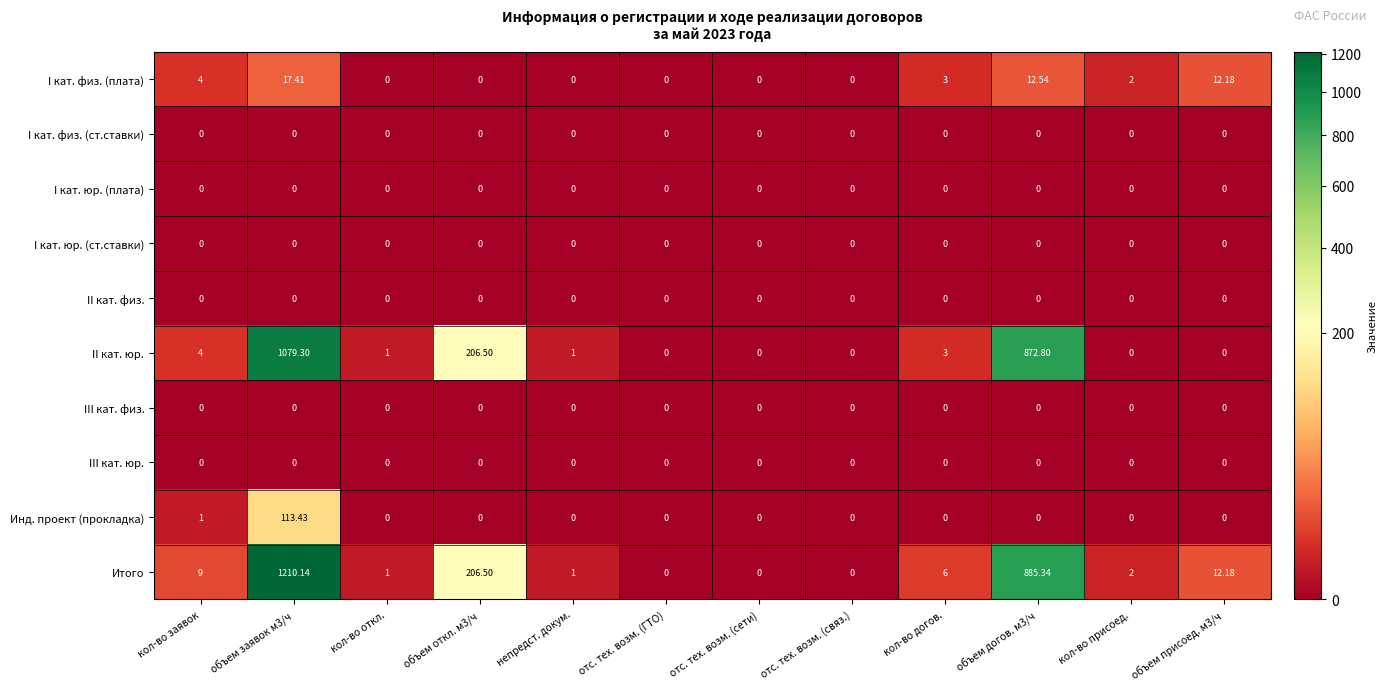

Which series has the largest total across all categories?

Итого